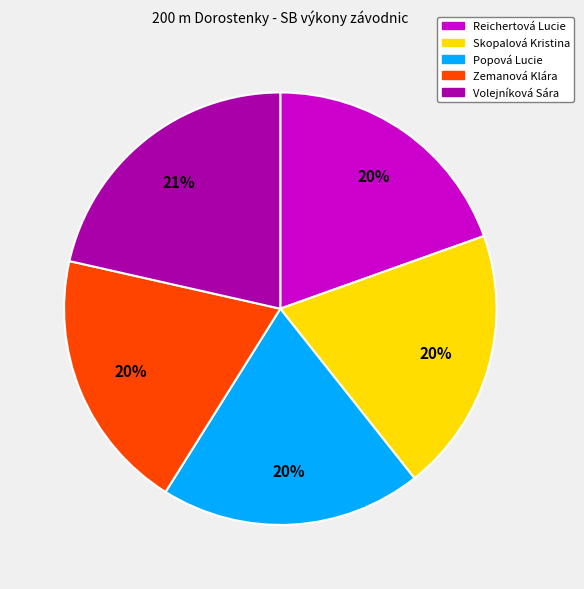

How many slices are in this pie chart?

5